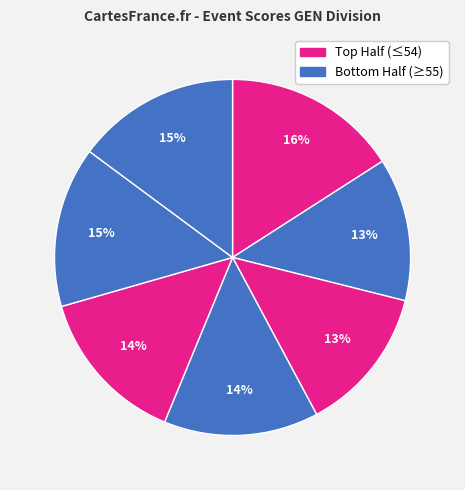

Count the number of slices in the pie.

7